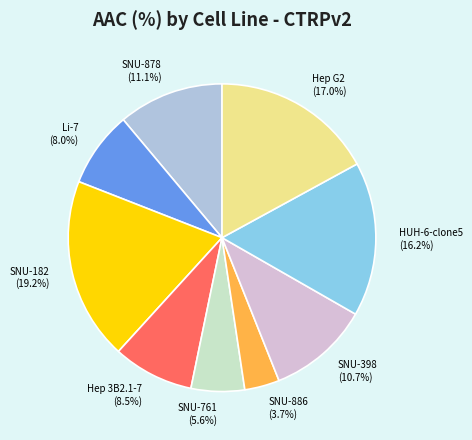

To the nearest percent, what is the combined percentage of SNU-182 and SNU-878?

30%